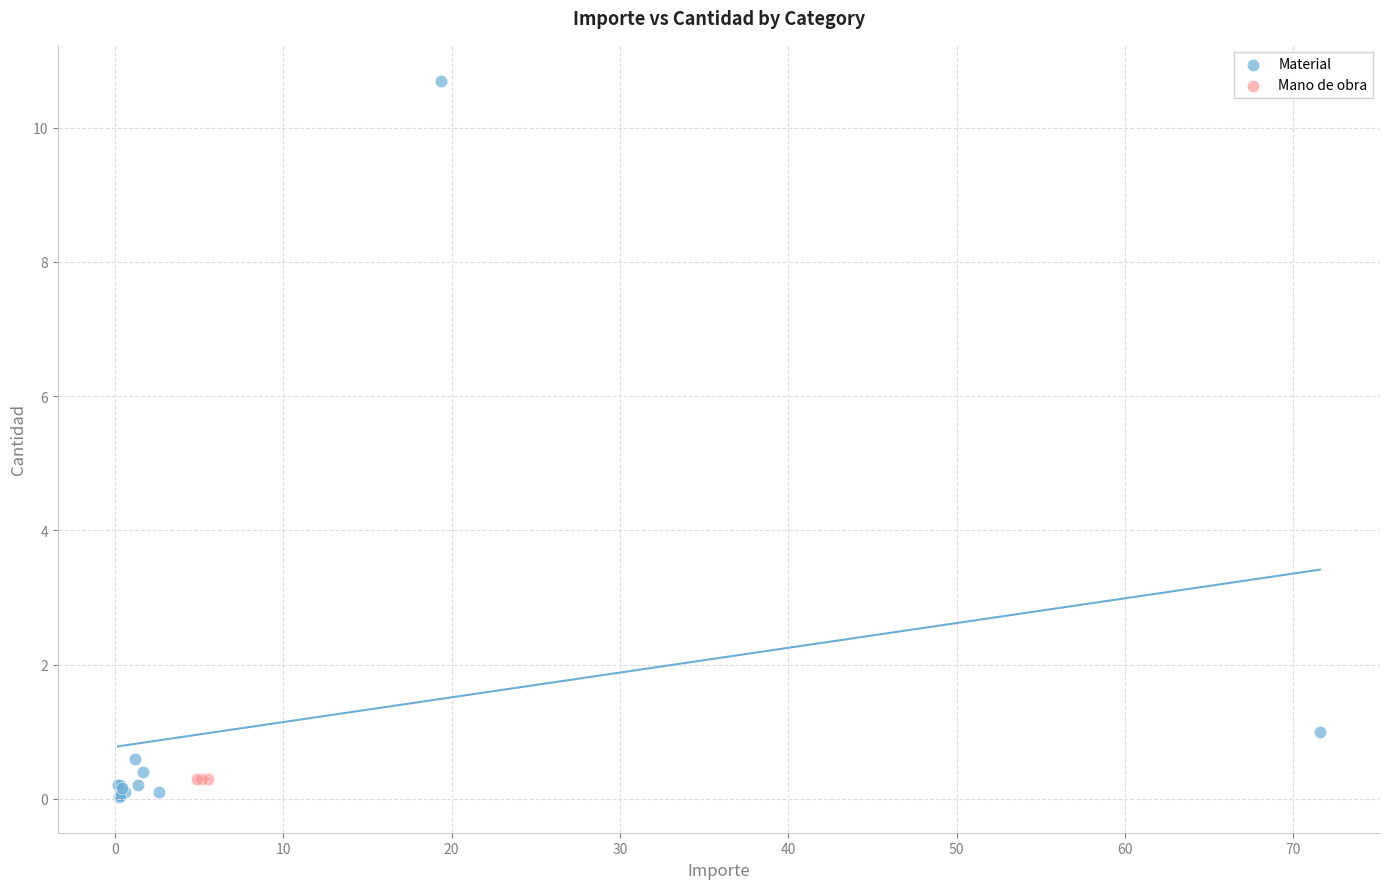

Which series contains the highest Y value?

Material